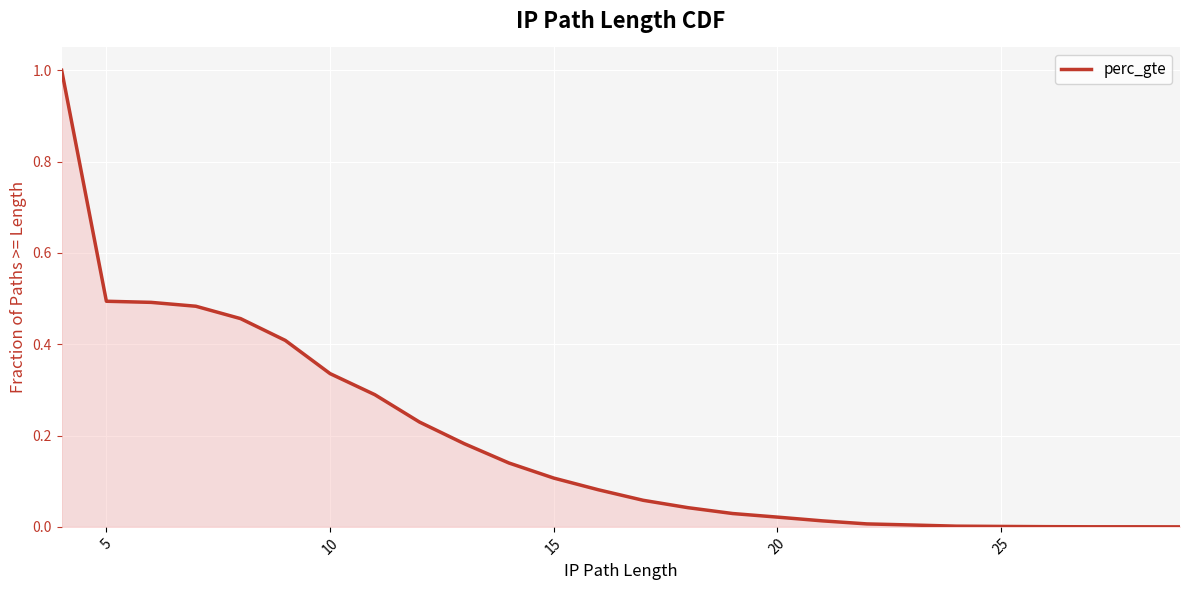

What is the difference between the maximum and minimum values?

1.0